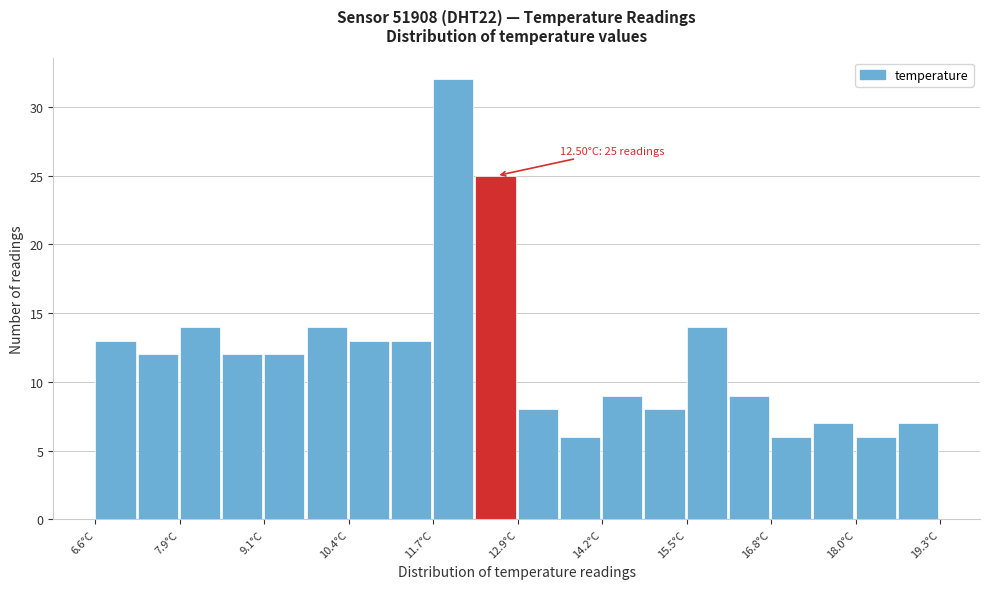

Read against the x-axis, roughly where is the centre of the tallest bar?

12.0